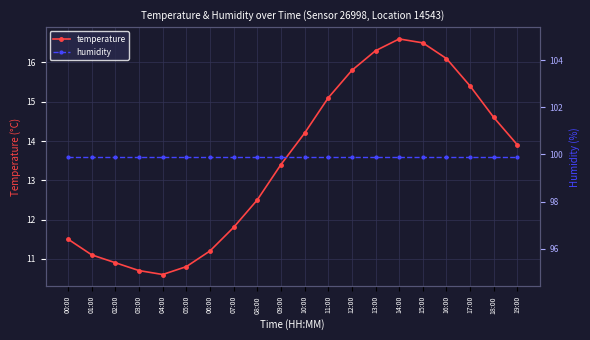

Count the number of data series in this chart.

2